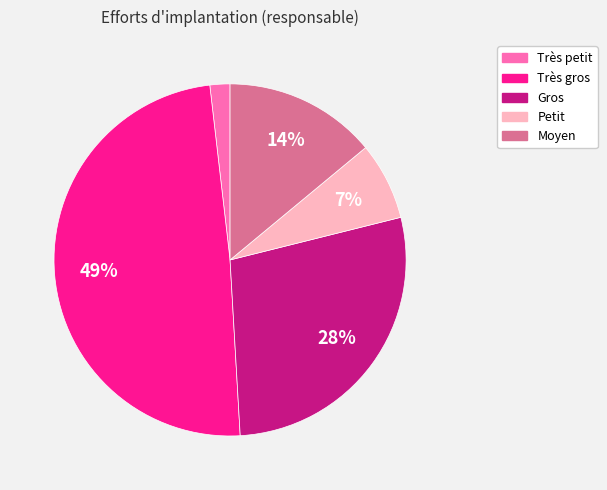

Is there any slice that represents more than half of the pie?

No